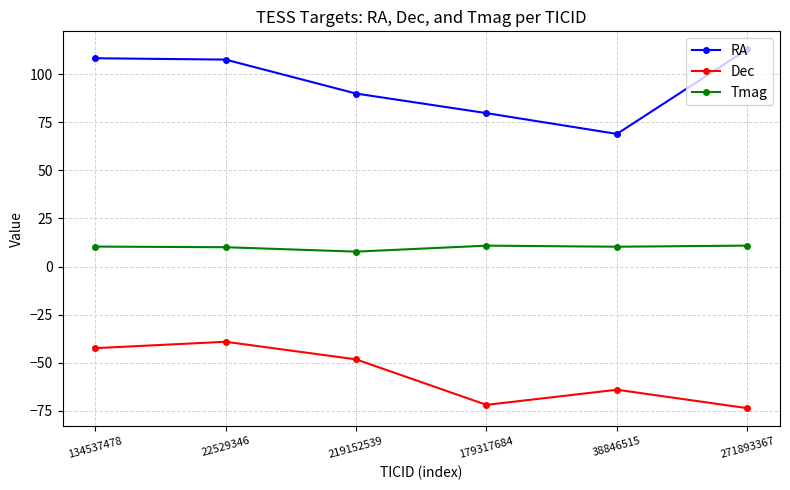

At how many categories does at least one series exceed 2?

6